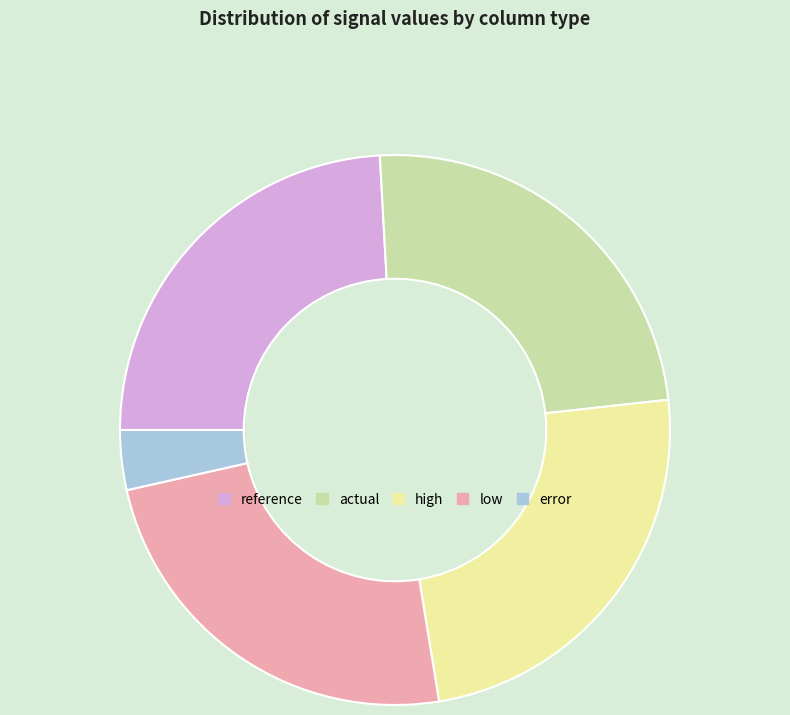

Combined, do reference and low account for over 50%?

No